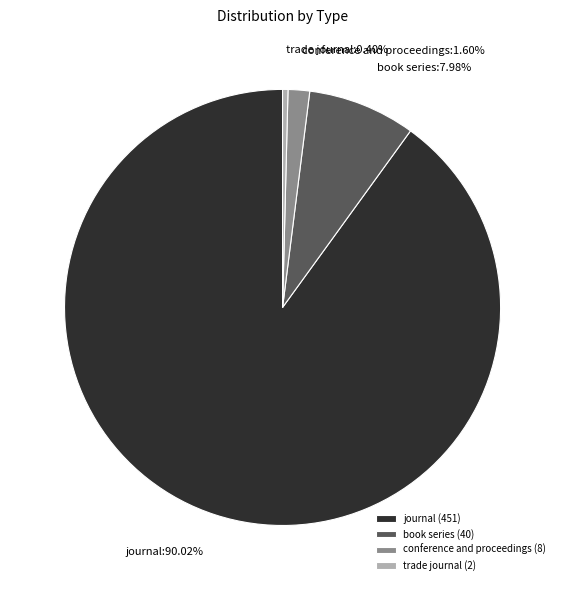

What is the majority slice?

journal